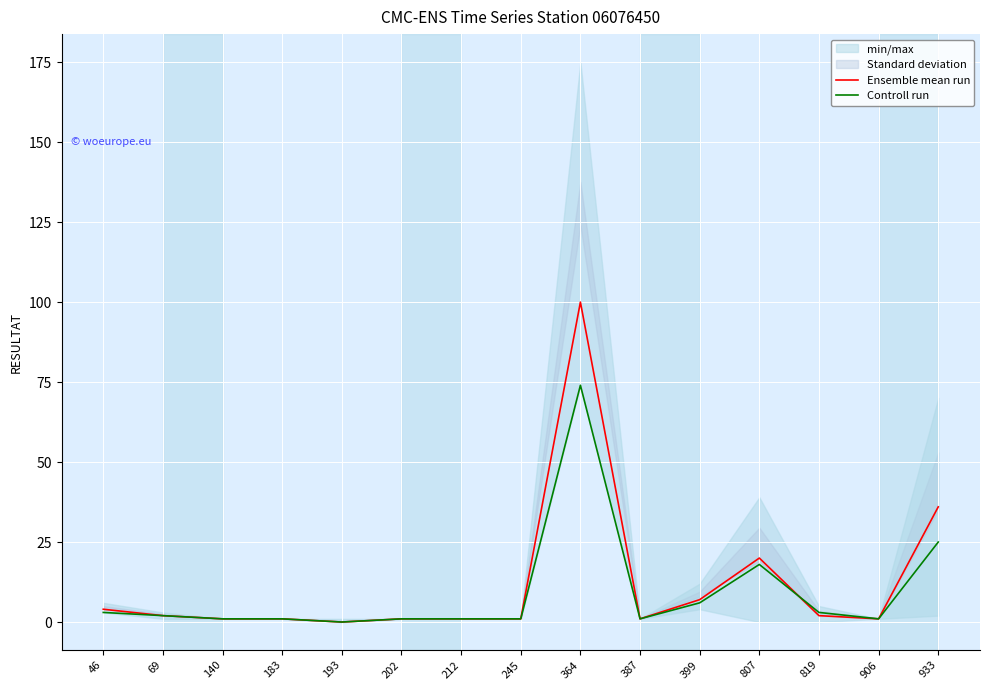

Read the Ensemble mean run value at 69.

2